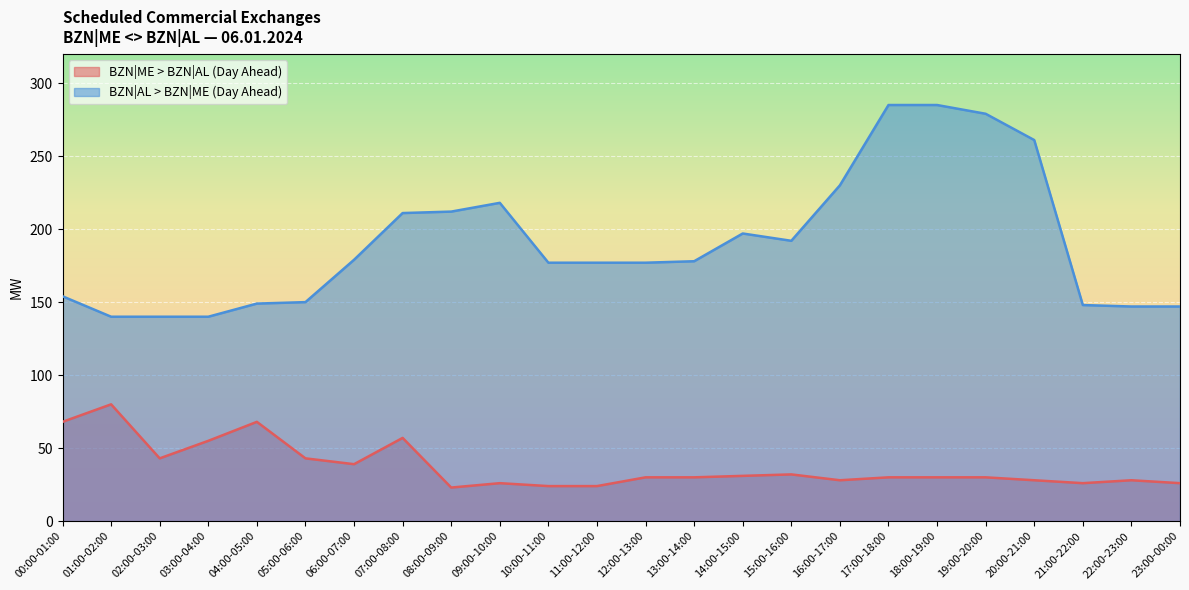

What is the maximum value shown in the chart?

285